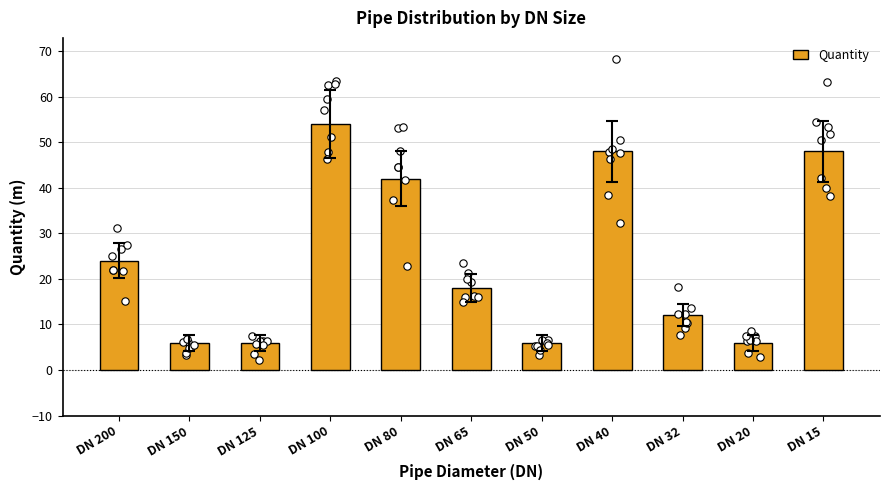

What is the ratio of the value at DN 50 to the value at DN 80?

0.1